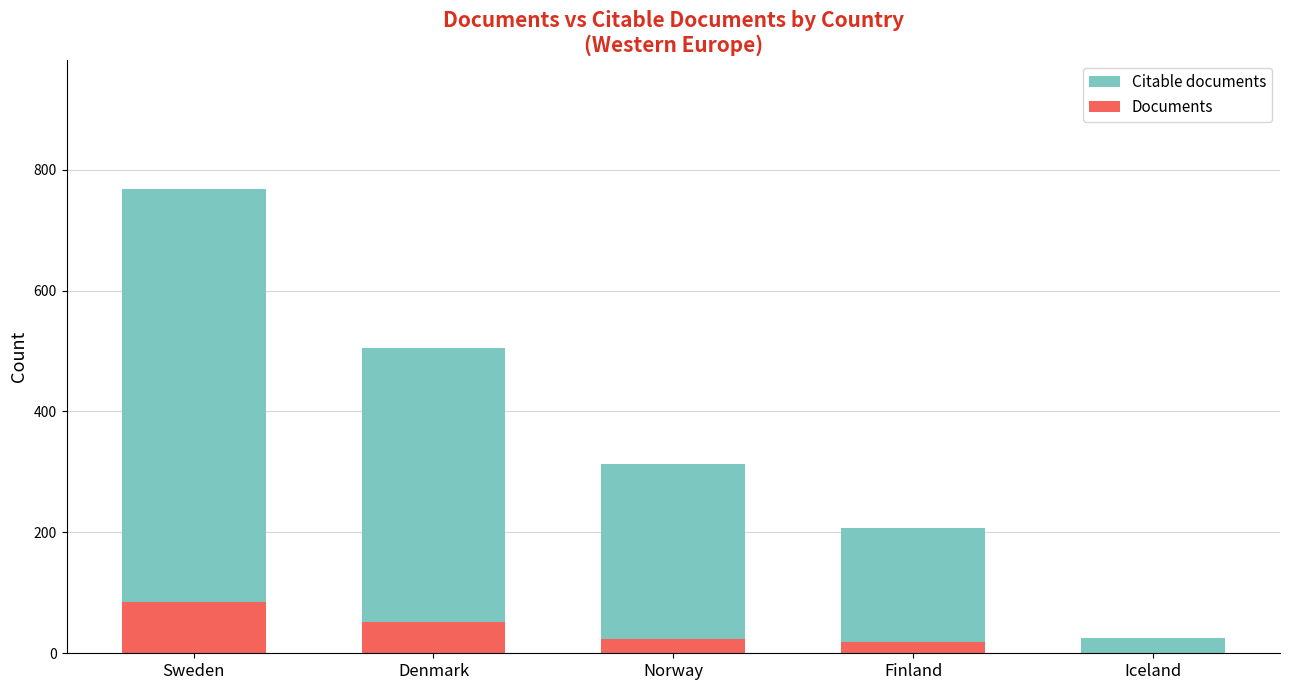

What is the sum of the Documents values at Sweden and Finland?

103